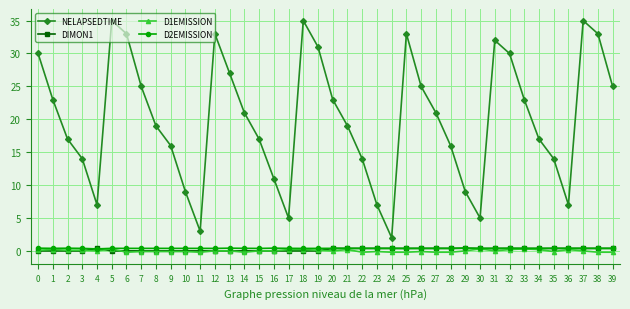

True or false: NELAPSEDTIME has more than 1 interior local peaks.

True